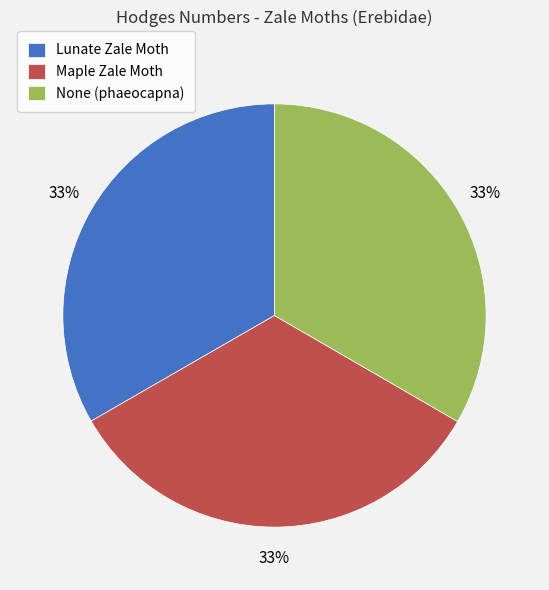

Combined, do Maple Zale Moth and Lunate Zale Moth account for over 50%?

Yes